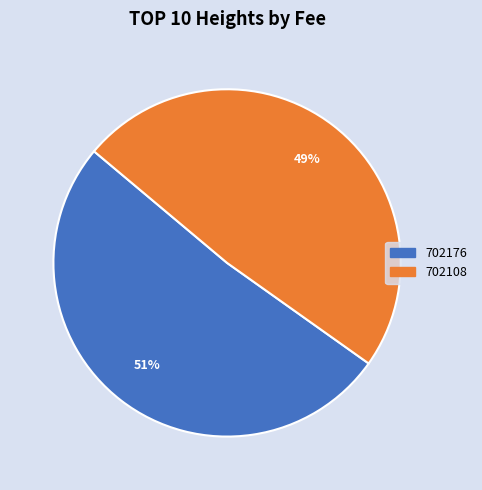

To the nearest percent, what is the combined percentage of 702108 and 702176?

100%